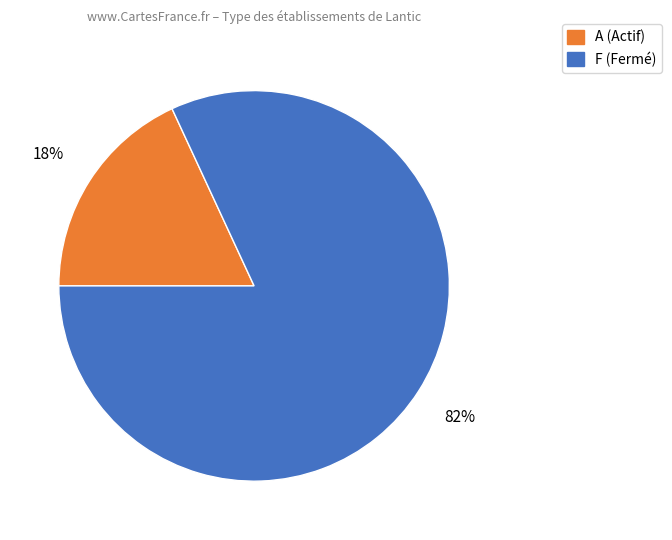

What percentage is the A (Actif) slice, to the nearest percent?

18%